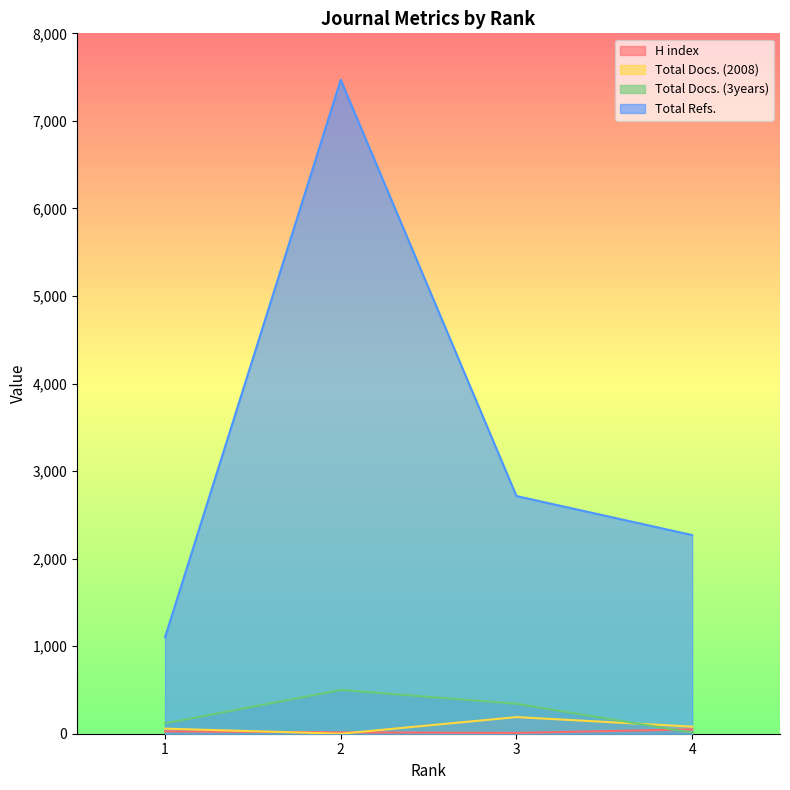

True or false: H index and Total Refs. intersect in this chart.

False